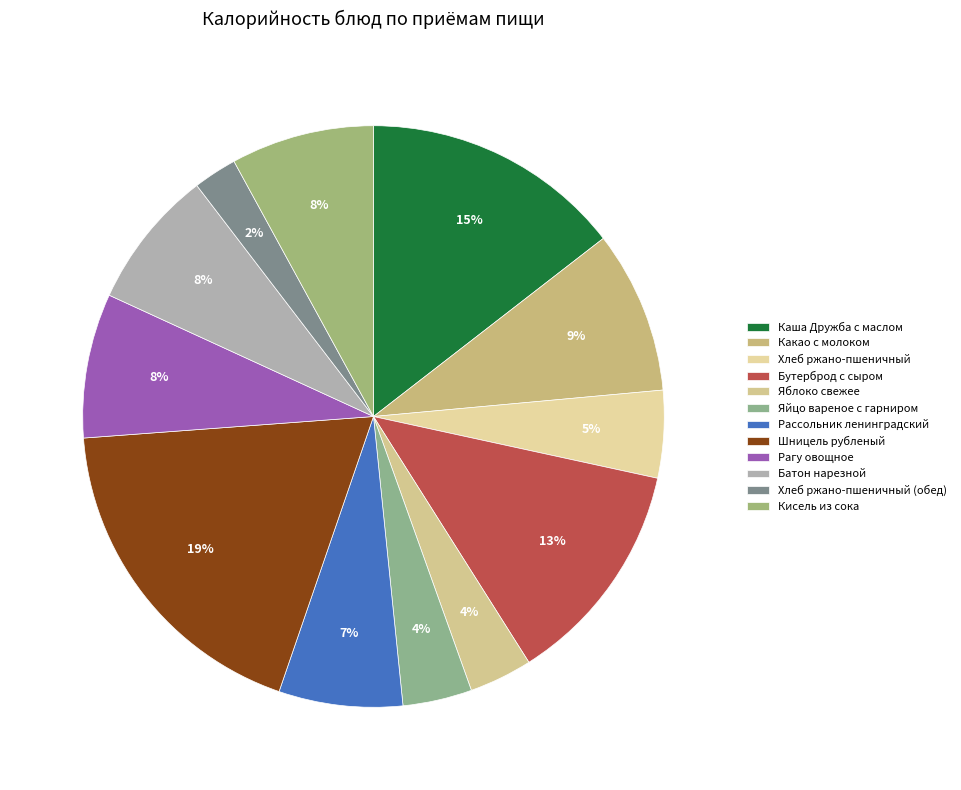

To the nearest percent, what percentage of the pie is Хлеб ржано-пшеничный?

5%